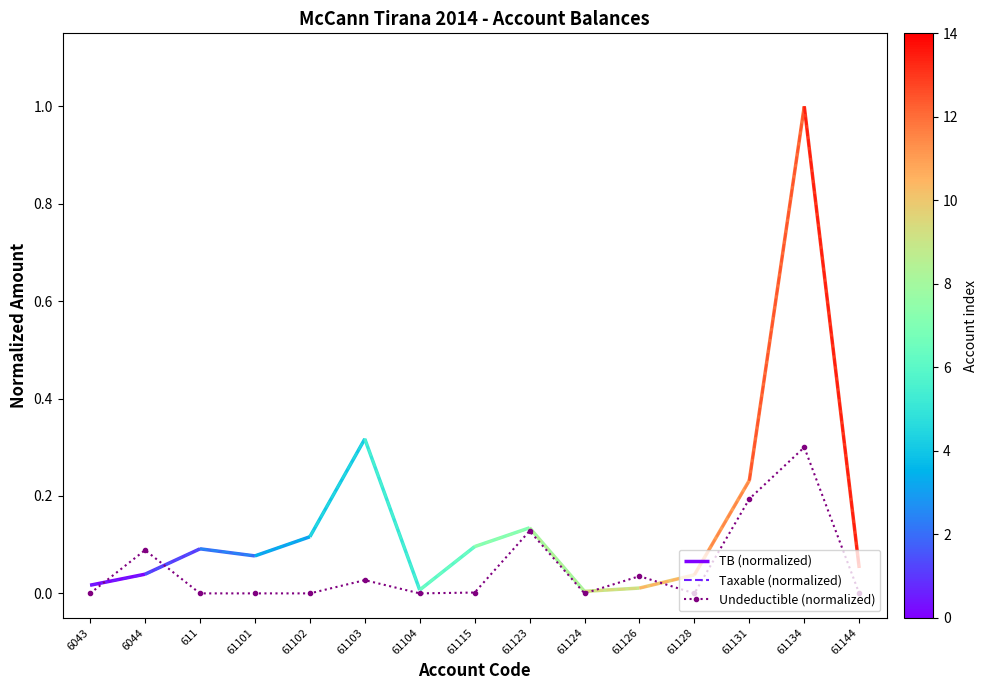

Reading left to right, what are all the values shown in this chart?

0.0	0.1	0.0	0.0	0.0	0.0	0.0	0.0	0.1	0.0	0.0	0.0	0.2	0.3	0.0